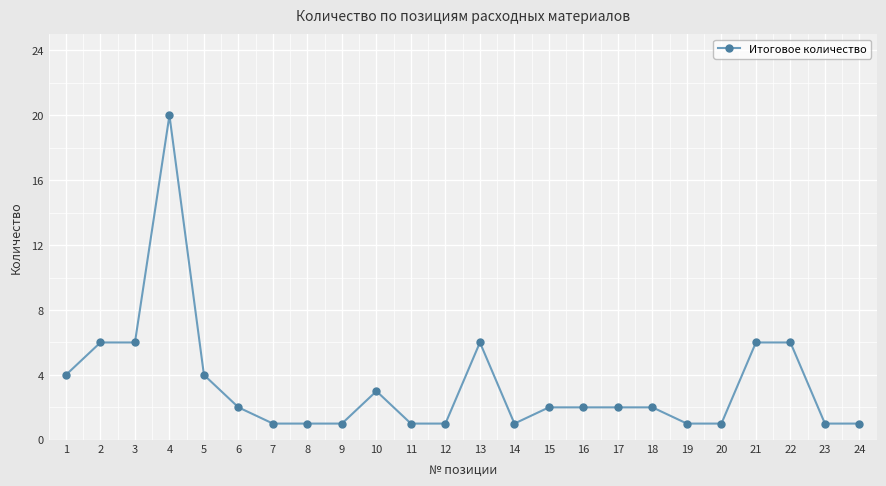

How many lines are shown in the chart?

1